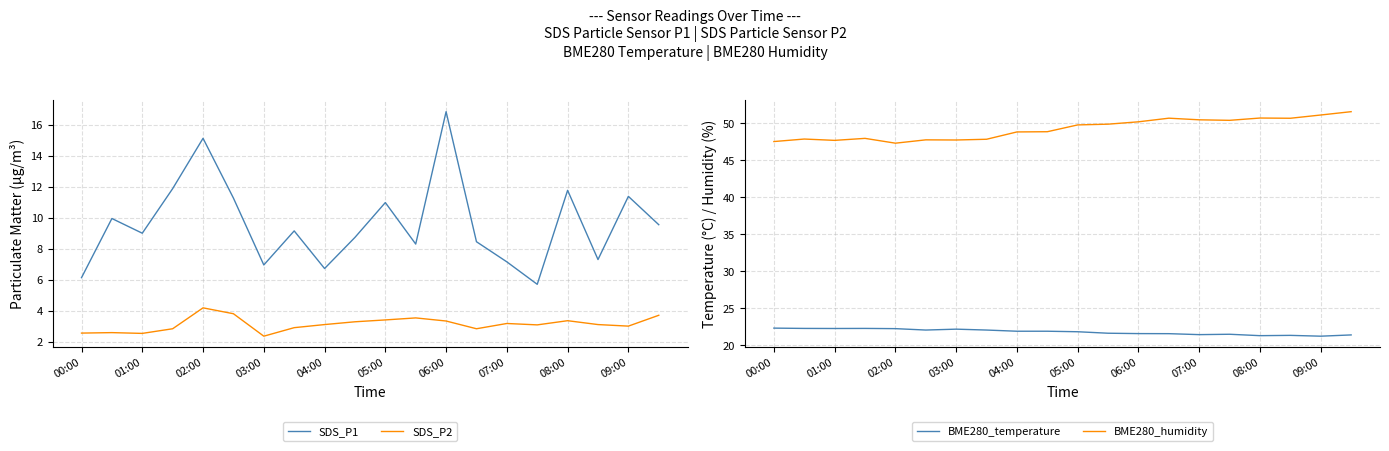

True or false: SDS_P2 and SDS_P1 cross at least once.

False